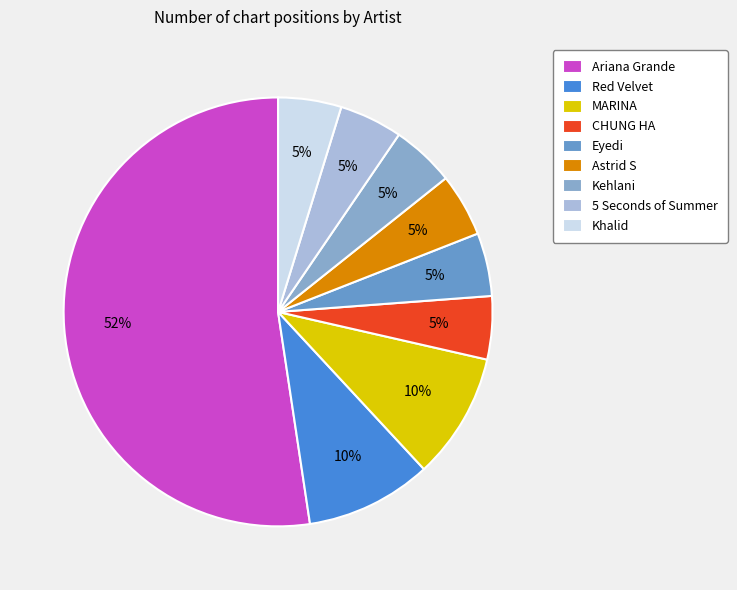

Approximately how many times larger is the value at 5 Seconds of Summer compared to Astrid S?

1.0